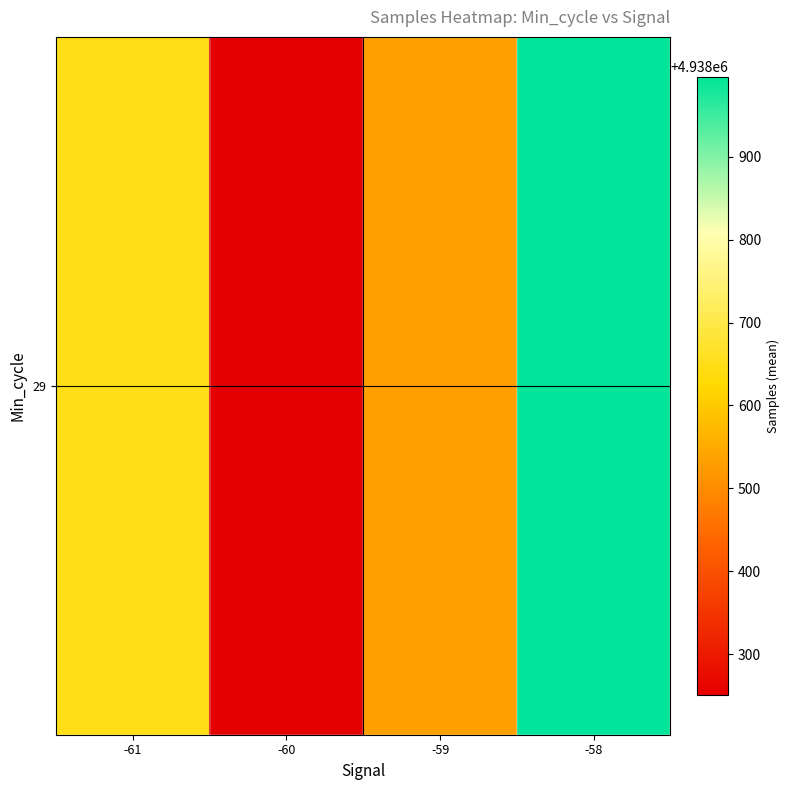

What is the sum of all values?

19754429.8